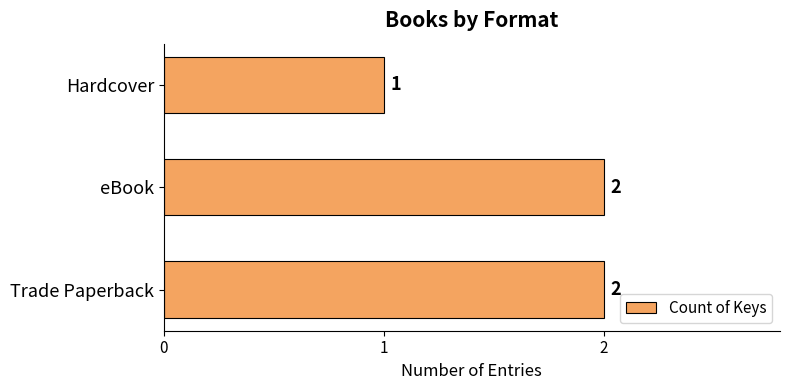

Which category has the lowest value across all series?

Hardcover